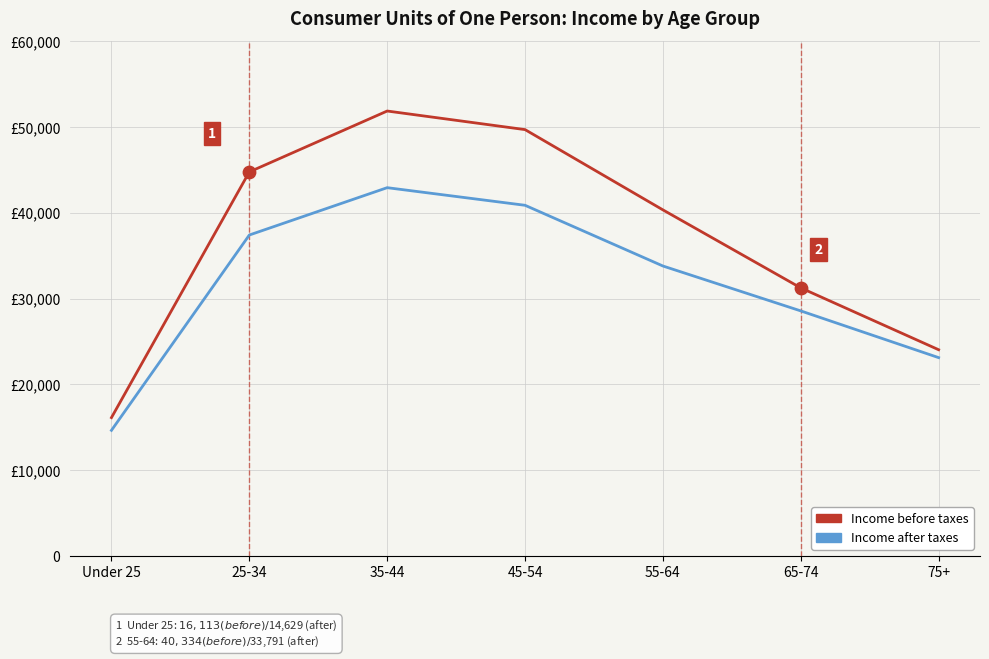

At how many categories does at least one series exceed 23797?

6